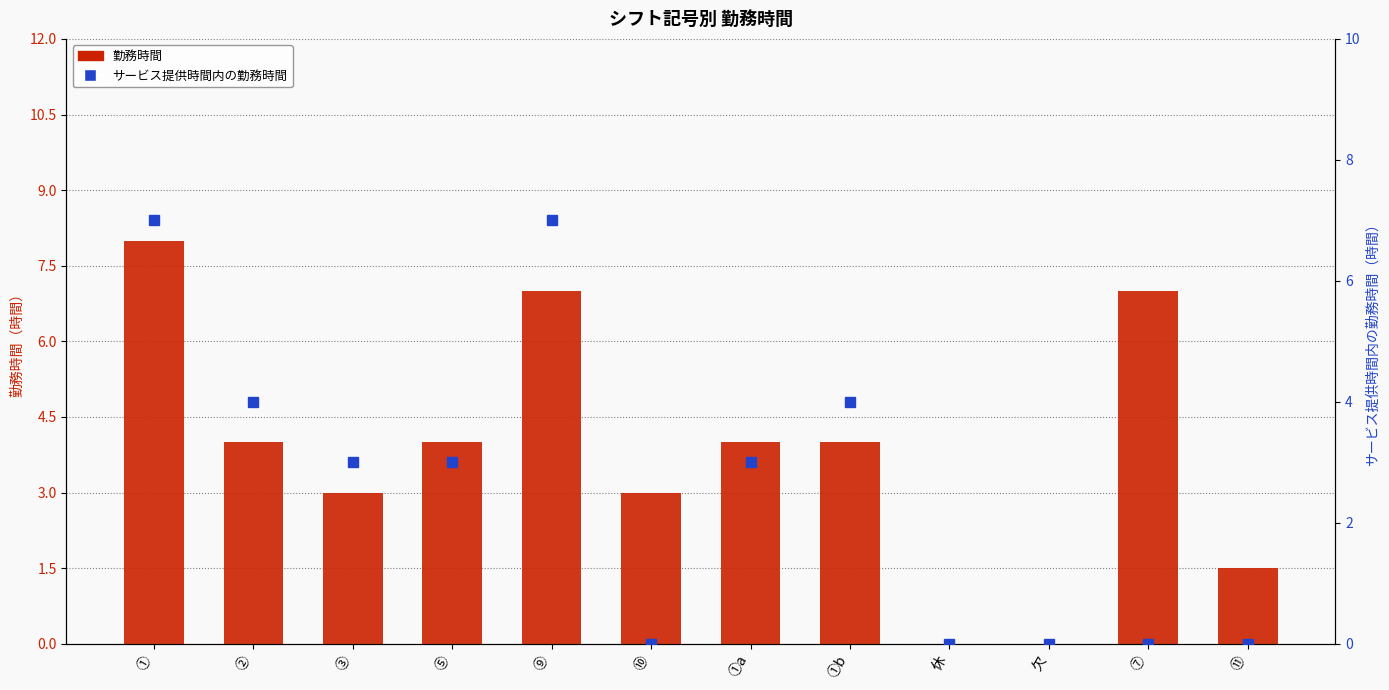

Which label corresponds to the largest value in the chart?

①